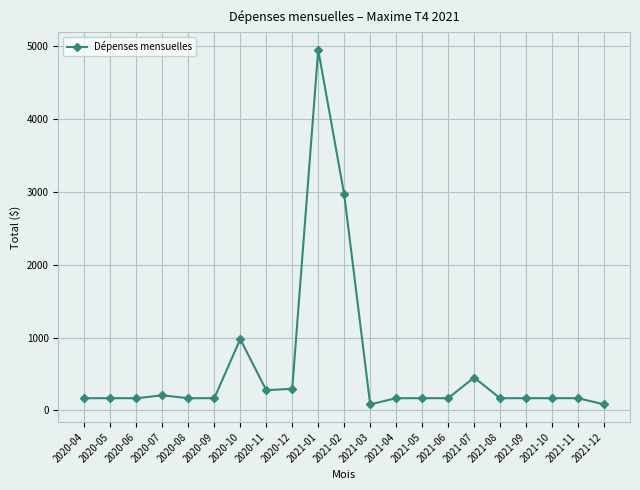

What is the ratio of the value at 2021-07 to the value at 2020-04?

2.7